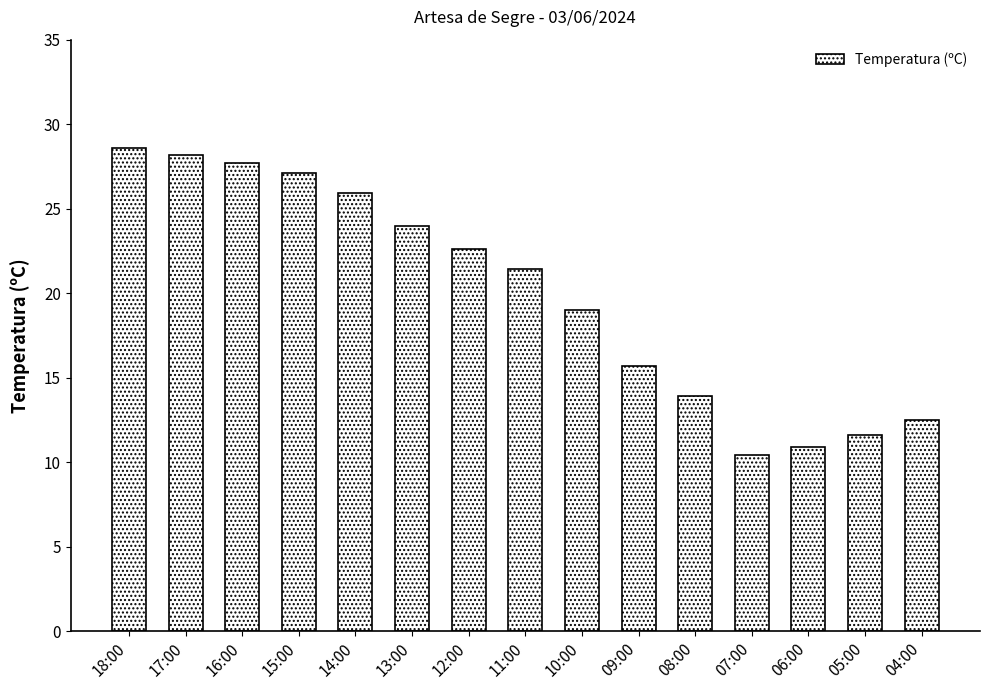

What is the change in value from 17:00 to 10:00?

-9.2